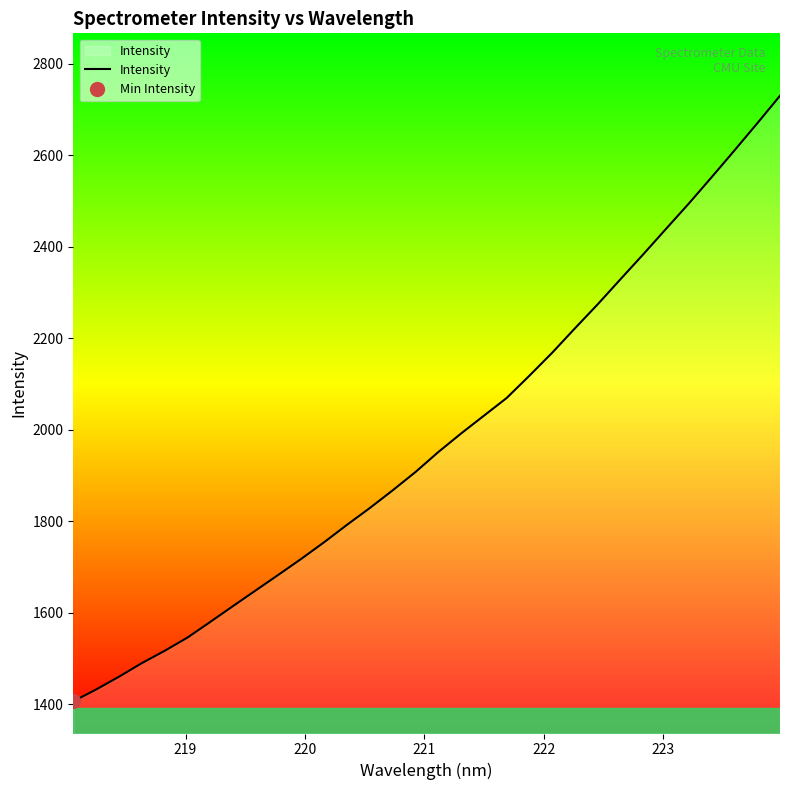

What is the minimum value for Intensity?

1406.1